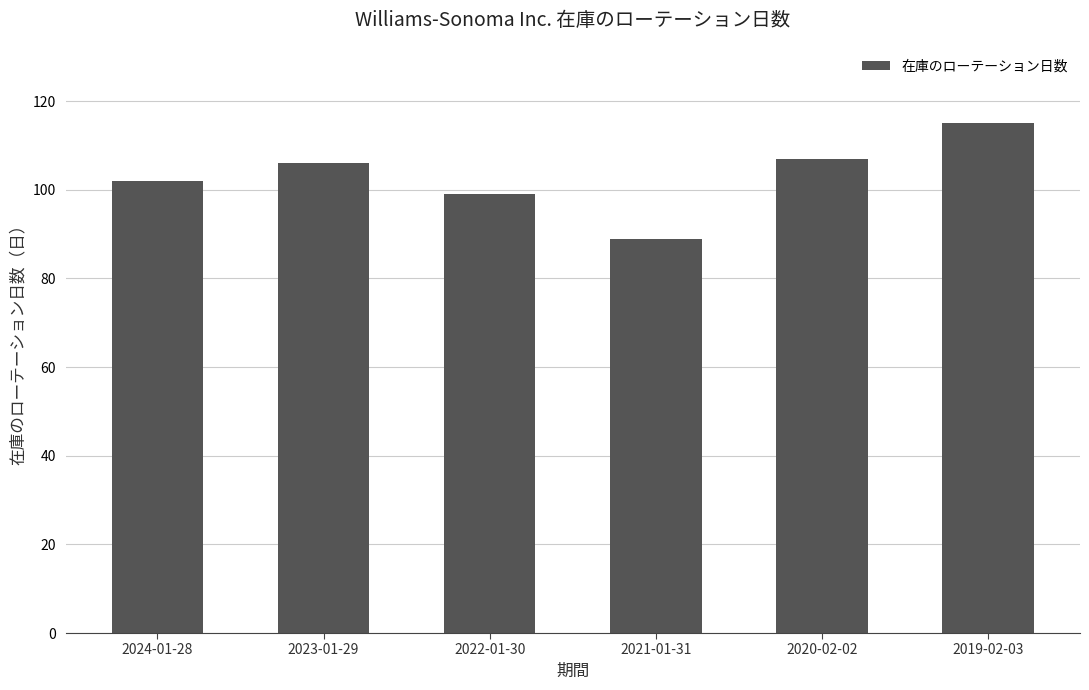

What value does the data have at 2020-02-02?

107